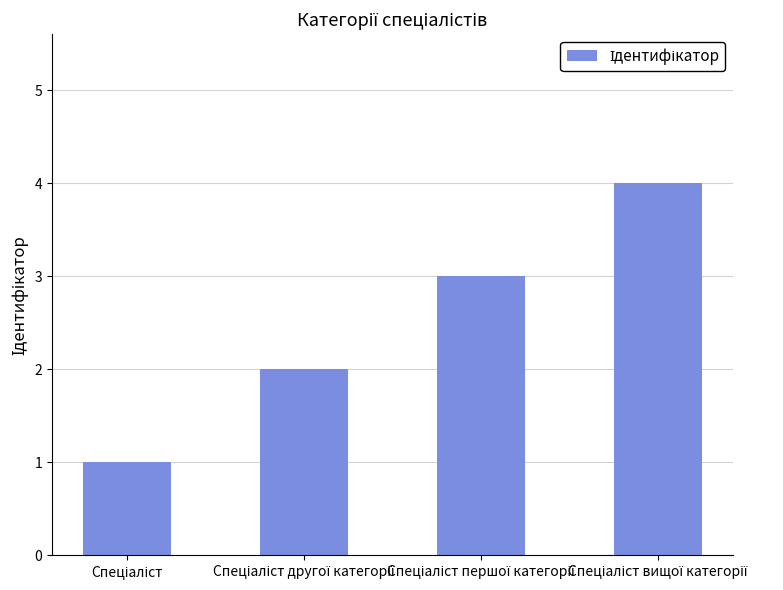

What is the difference between the maximum and minimum values?

3